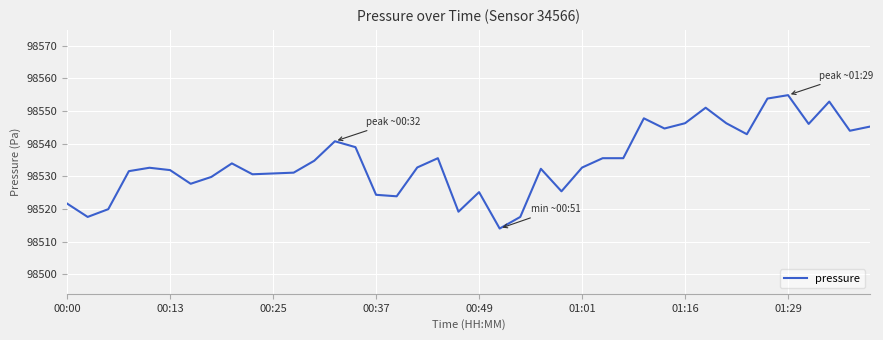

What is the difference between the maximum and minimum values?

40.9